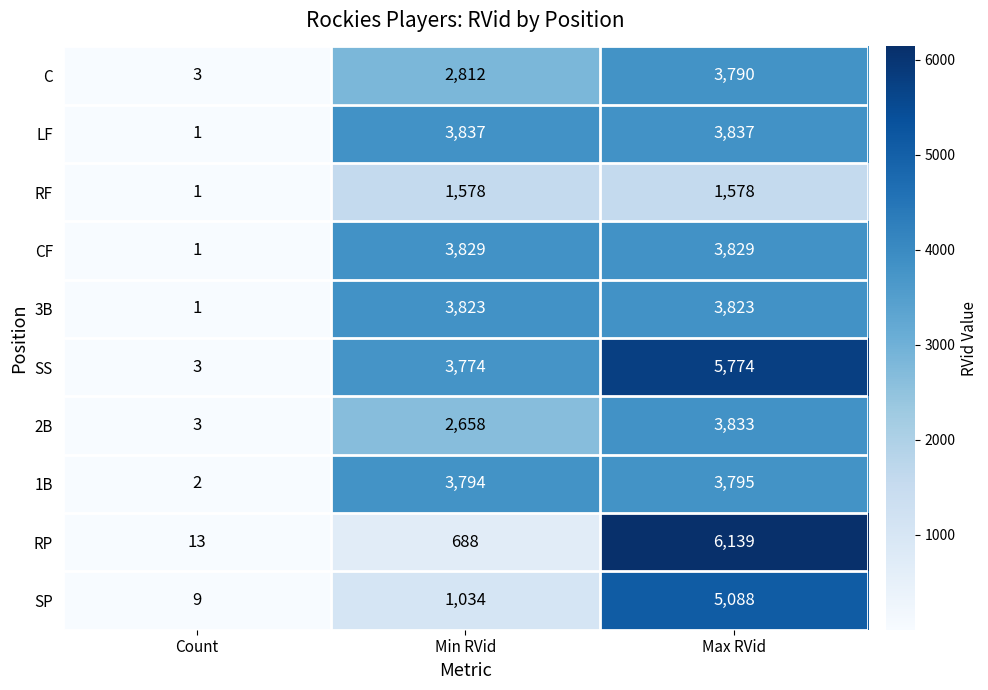

How many series are shown in this chart?

10